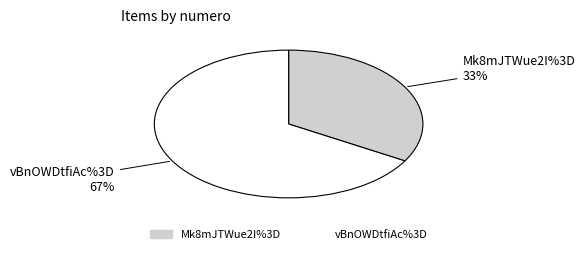

Is there any slice that represents more than half of the pie?

Yes